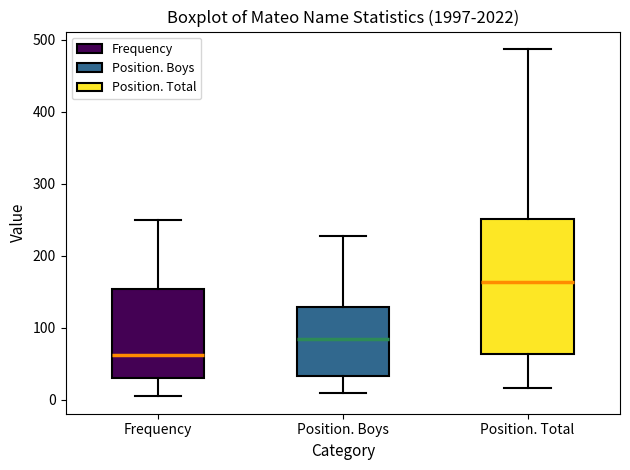

Reading left to right, transcribe this box plot: for each box, give where its median line is, the range the box spans, and where its two whiskers end, as read against the y-axis. The values are not printed on the chart, so give them approximately, as read against the axis.

Frequency: median 60, box 30 to 150, whiskers 10 to 250
Position. Boys: median 80, box 30 to 130, whiskers 10 to 230
Position. Total: median 160, box 60 to 250, whiskers 20 to 490